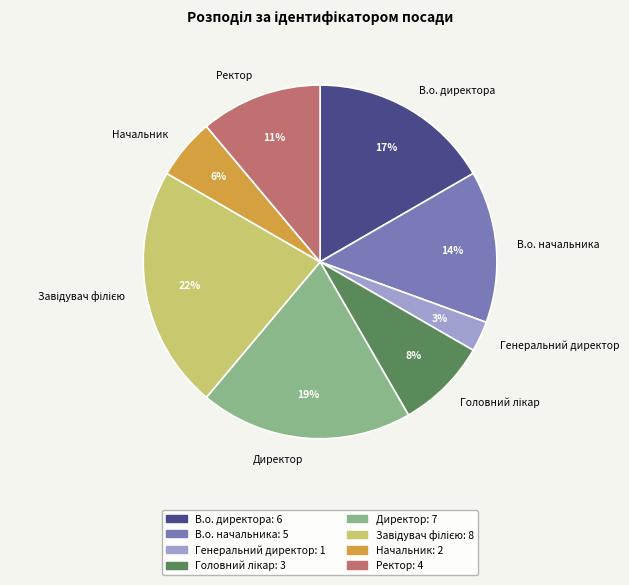

Approximately how many times larger is the value at Директор compared to В.о. начальника?

1.4